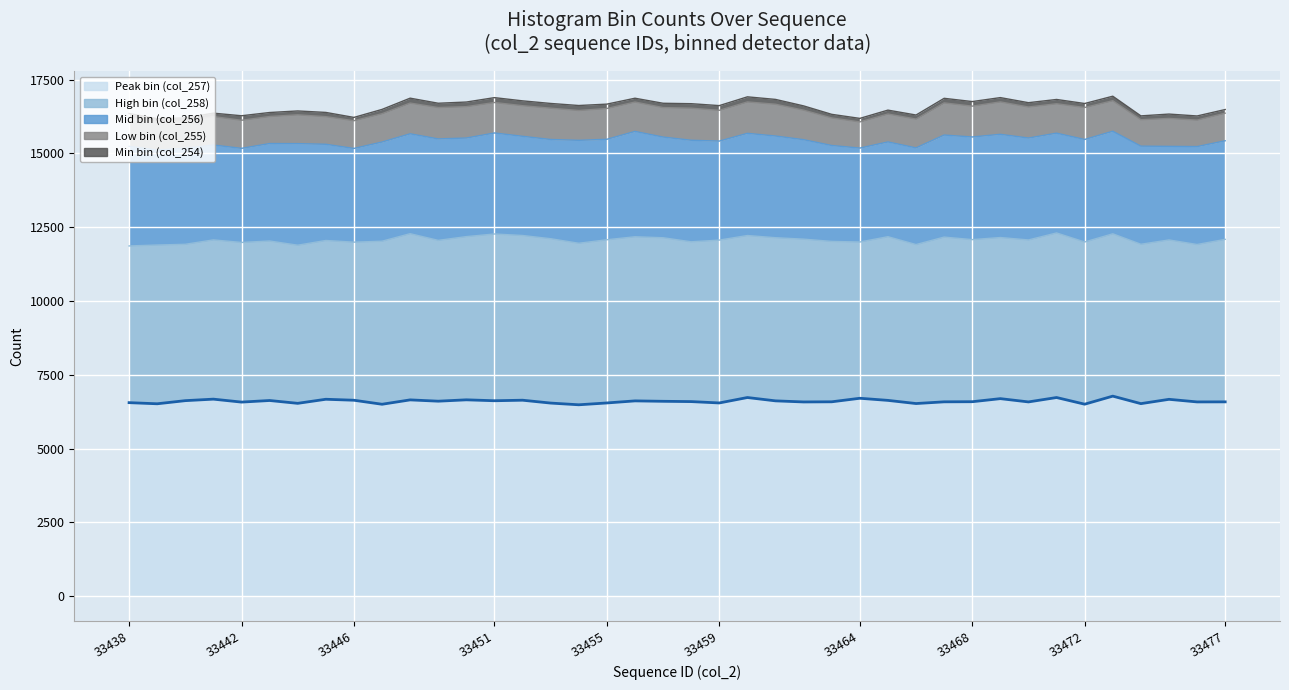

How many lines are shown in the chart?

5